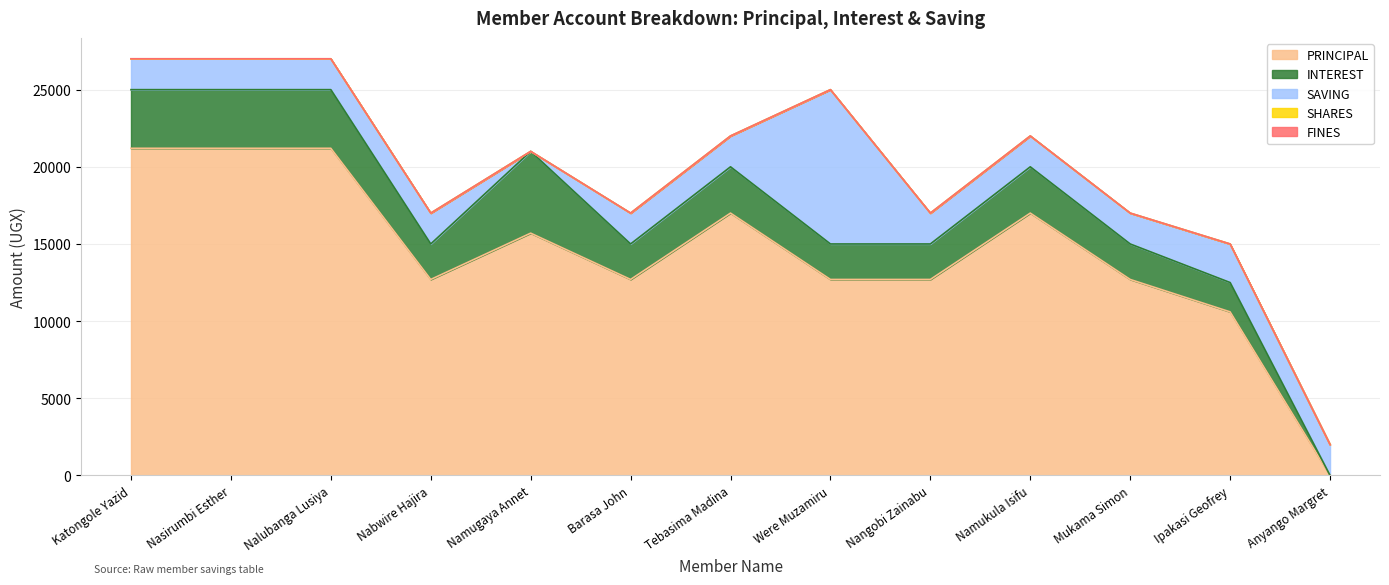

True or false: SHARES and PRINCIPAL cross at least once.

False